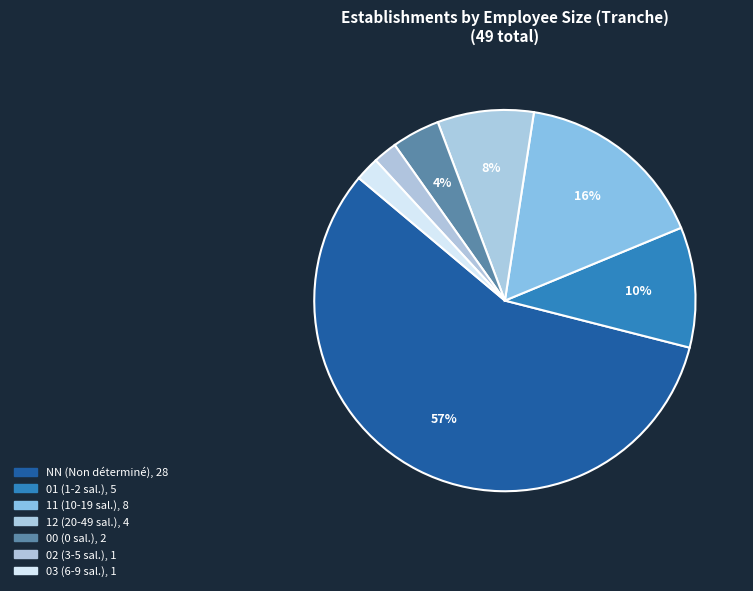

Combined, what portion of the pie is 01 and 00?

14.3%